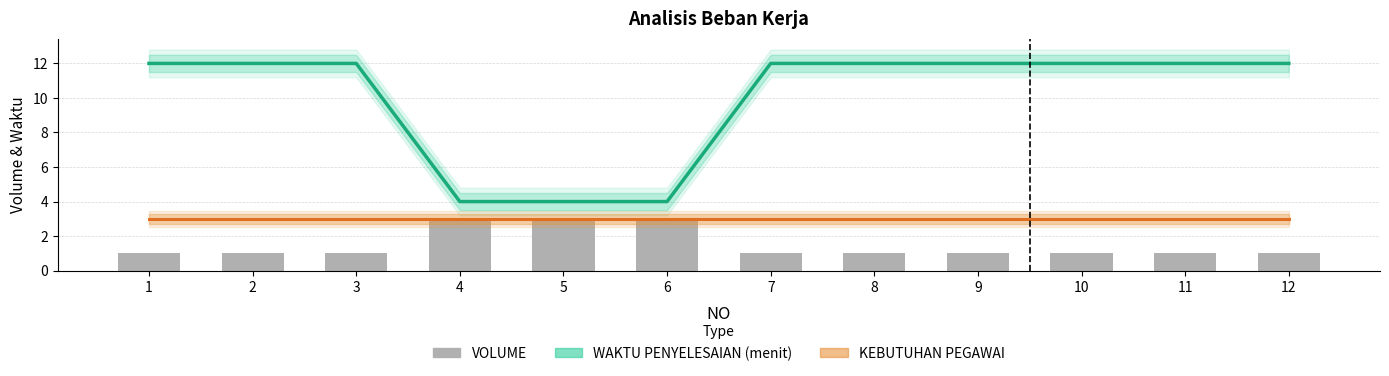

Count the number of values greater than 1.

3